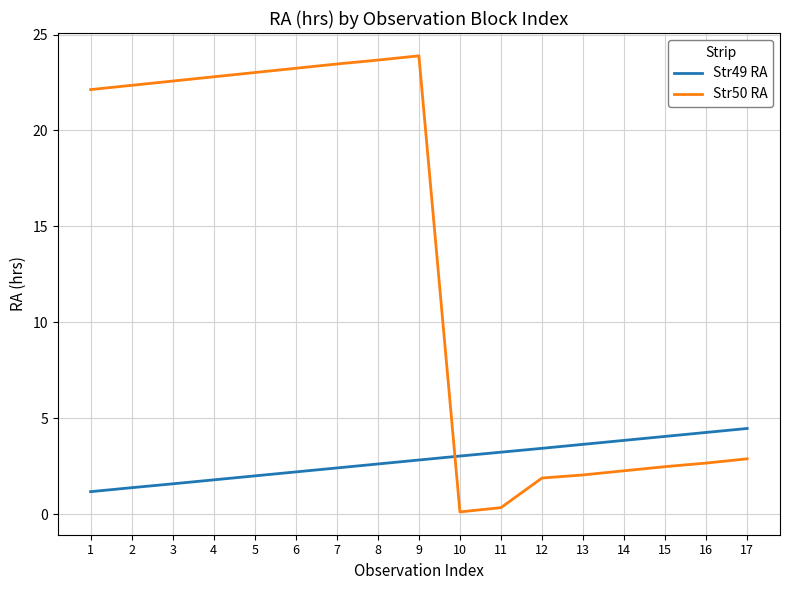

Which series has the widest spread of values?

Str50 RA